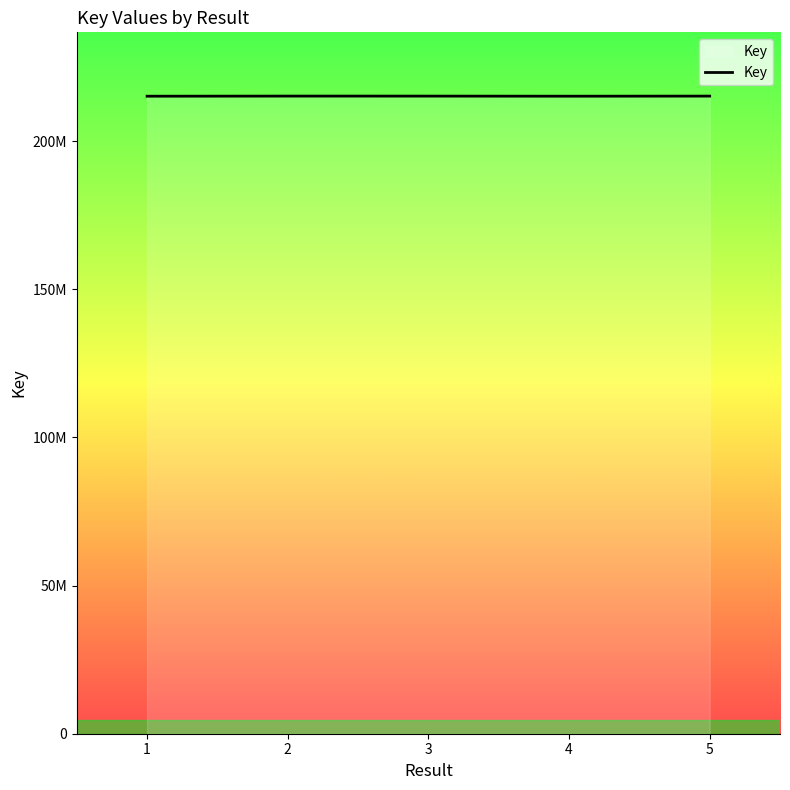

Reading right to left, extract all data points from this chart.

5=215188088	4=215156020	3=215187733	2=215191524	1=215154270